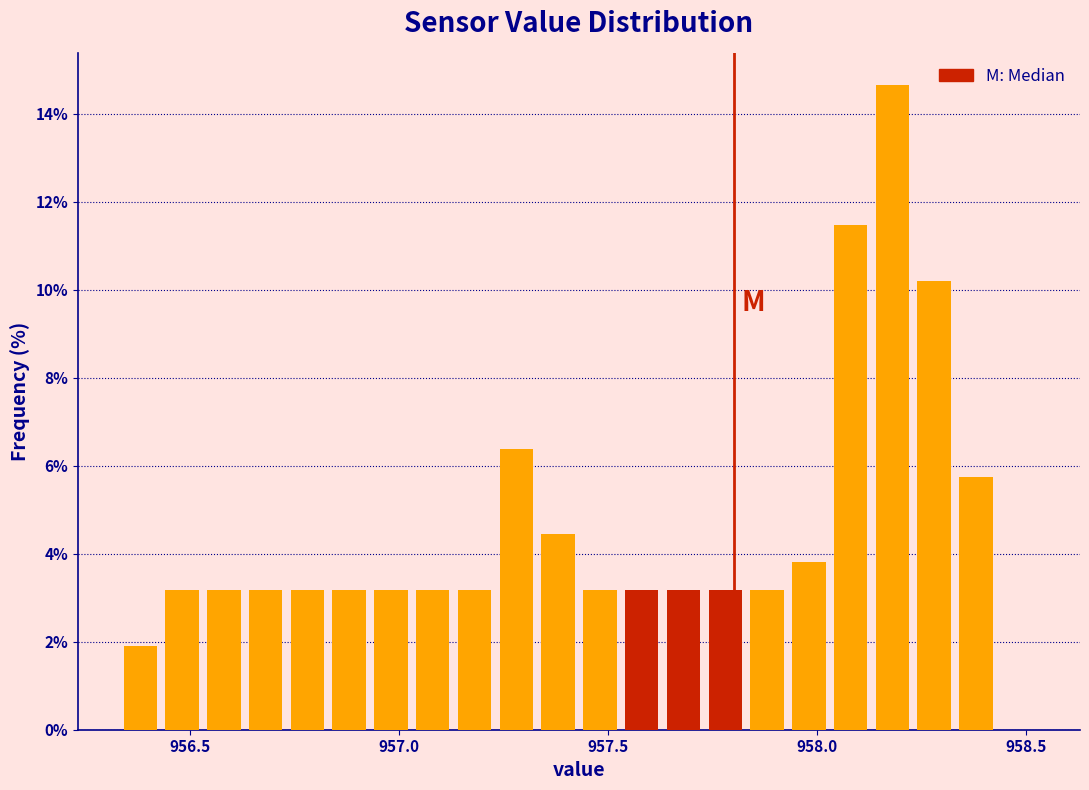

Read against the x-axis, roughly where is the centre of the tallest bar?

958.20